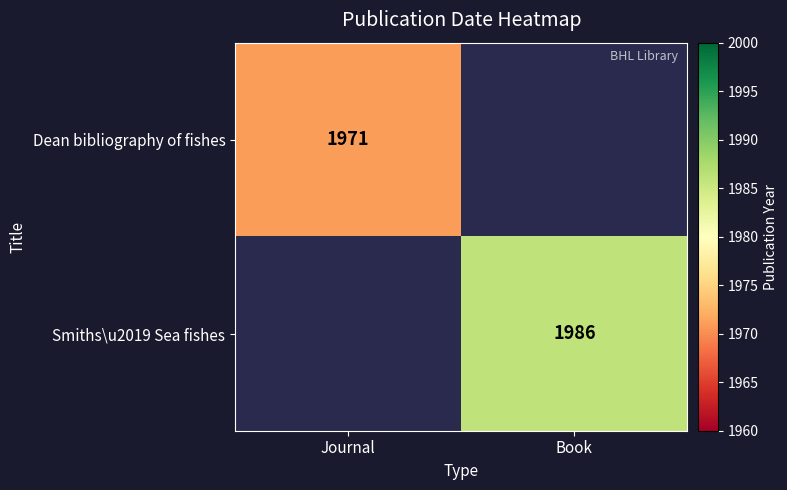

The value of Dean bibliography of fishes at Journal is 3351. True or false?

False